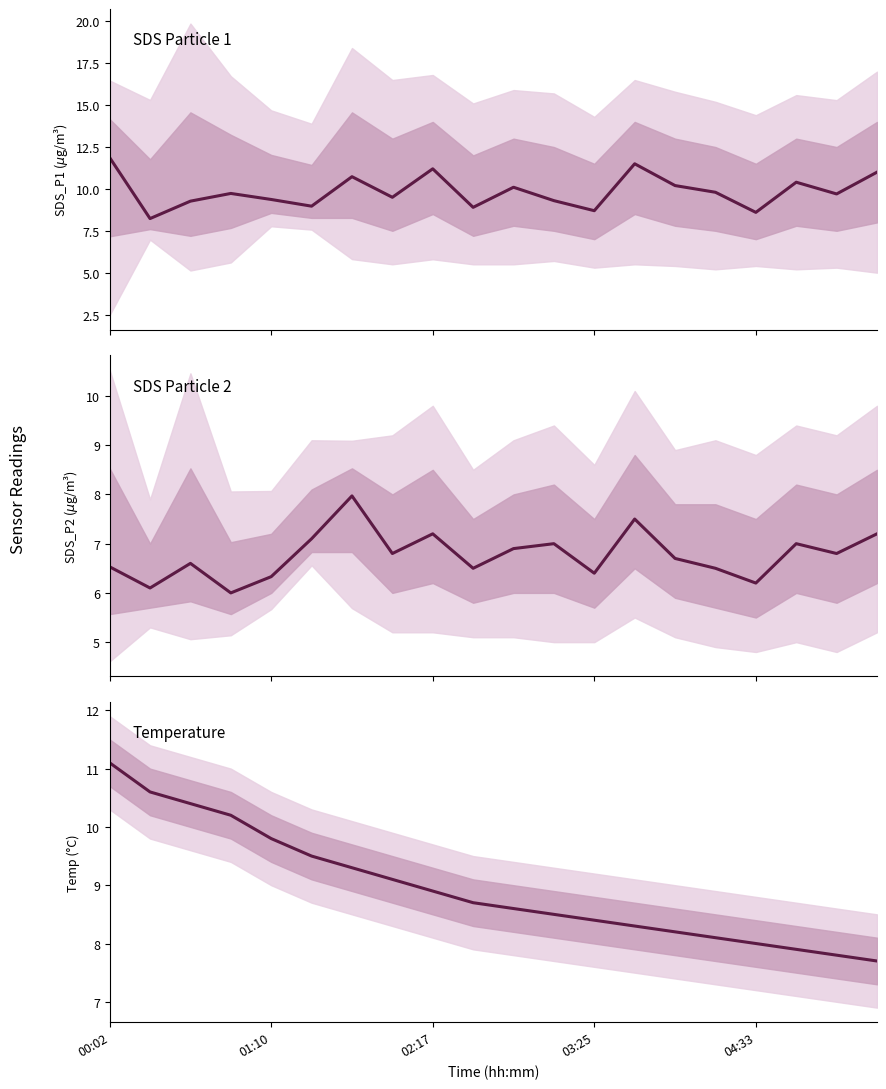

Which series has the largest total across all categories?

SDS Particle 1